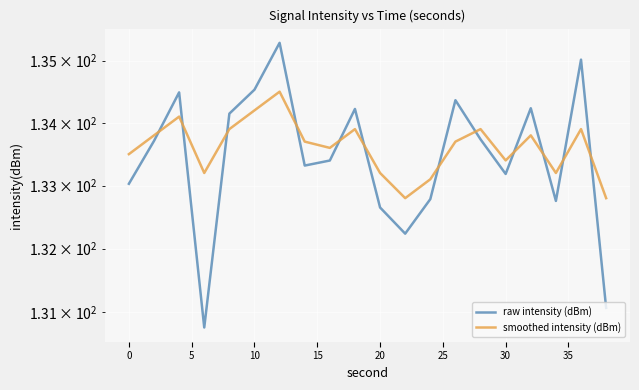

In smoothed intensity (dBm), how many points are higher than both neighbors (excluding endpoints)?

6